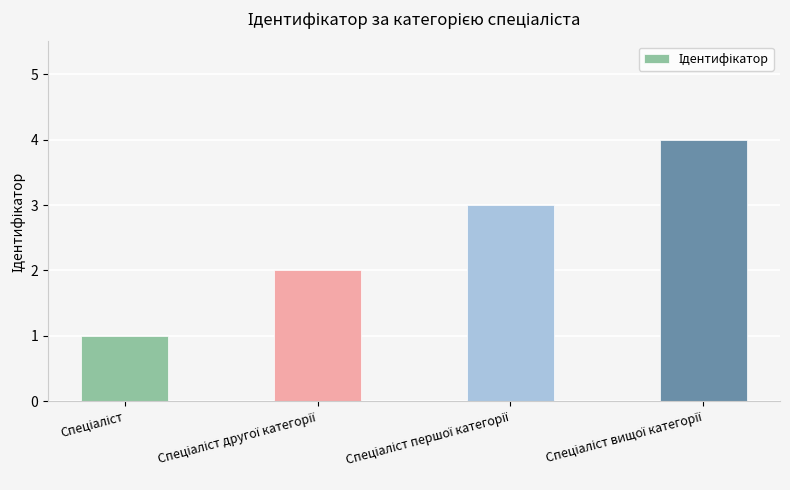

What is the sum of all values?

10